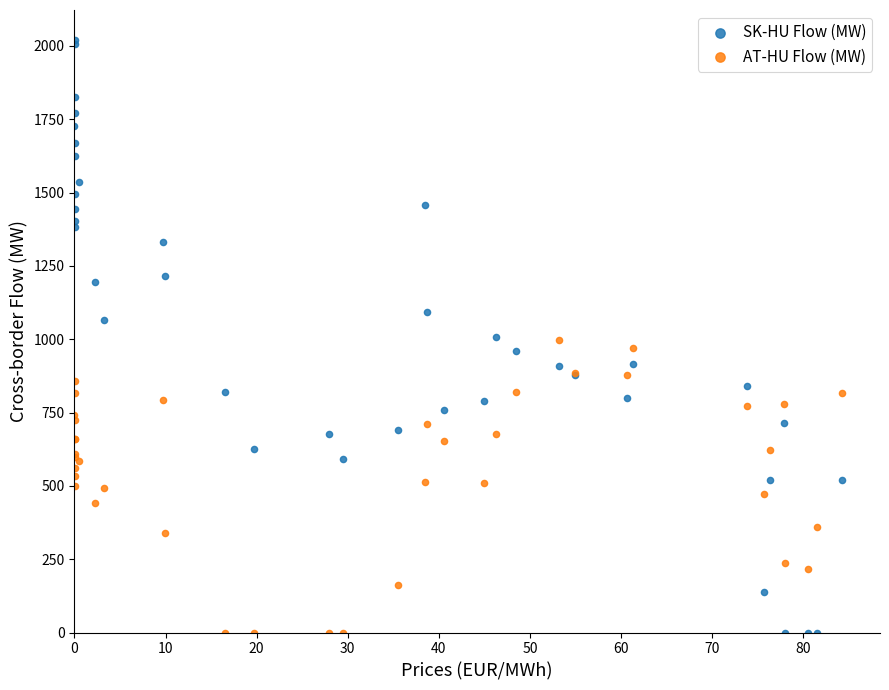

Which series has the widest spread of Y values?

SK-HU Flow (MW)